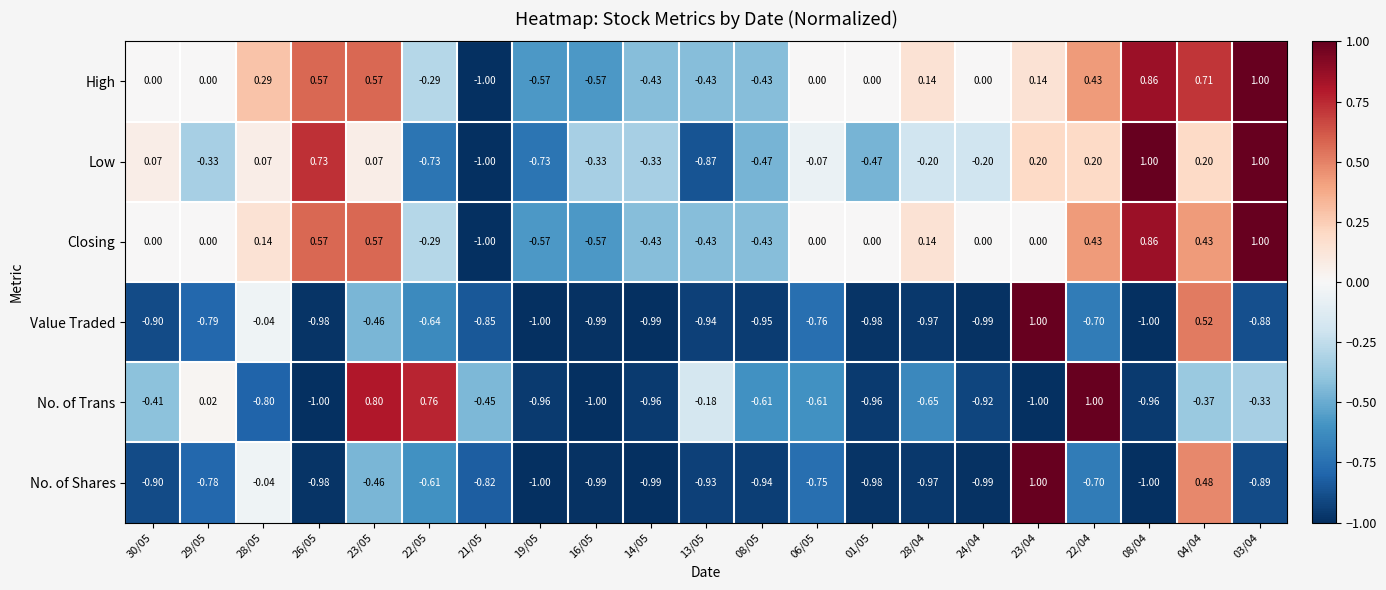

Which series has the largest total across all categories?

High